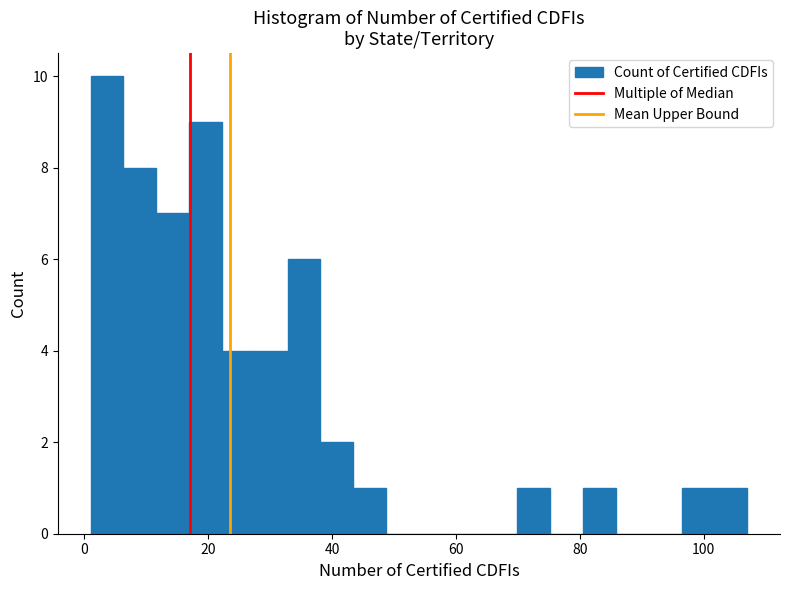

Around what value on the x-axis is the tallest bar? Give the approximate position of its centre, as read against the axis.

4